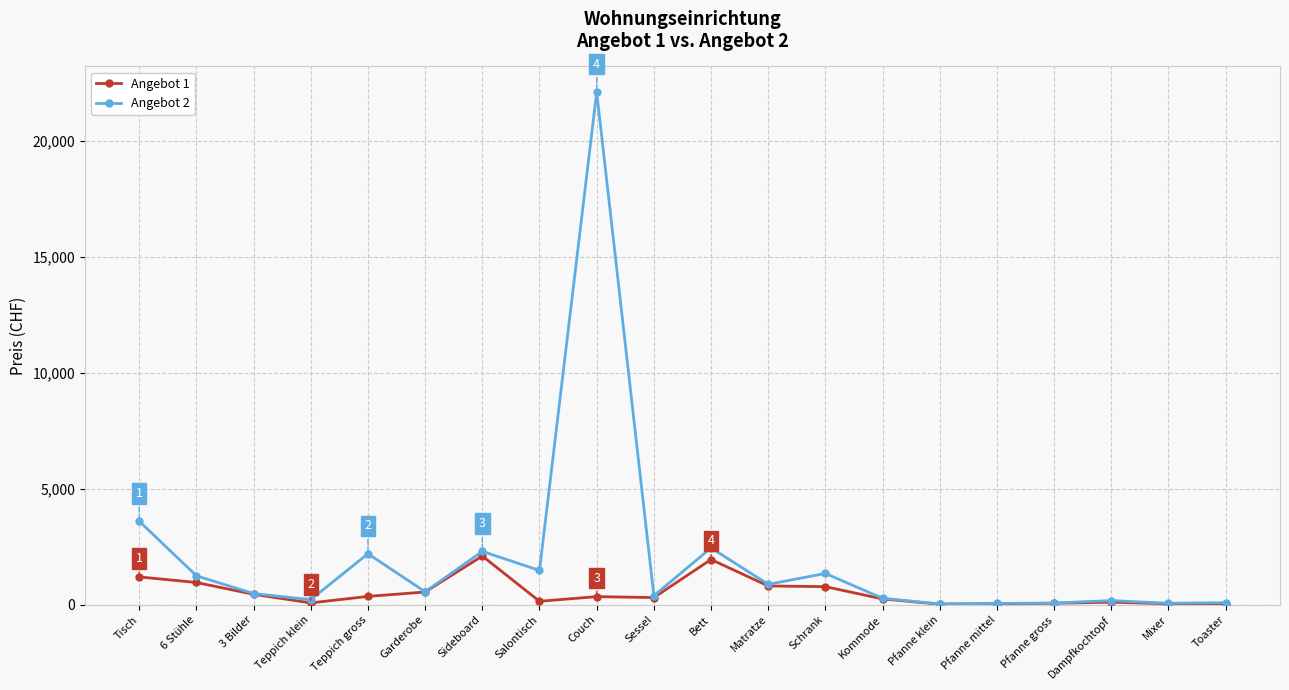

Is it true that Angebot 2 equals 2450 at Bett?

True